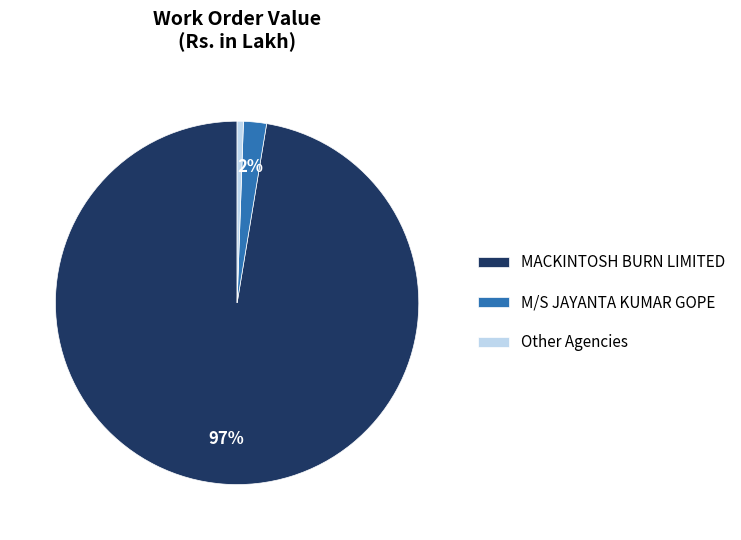

Which slice represents more than half of the pie?

MACKINTOSH BURN LIMITED